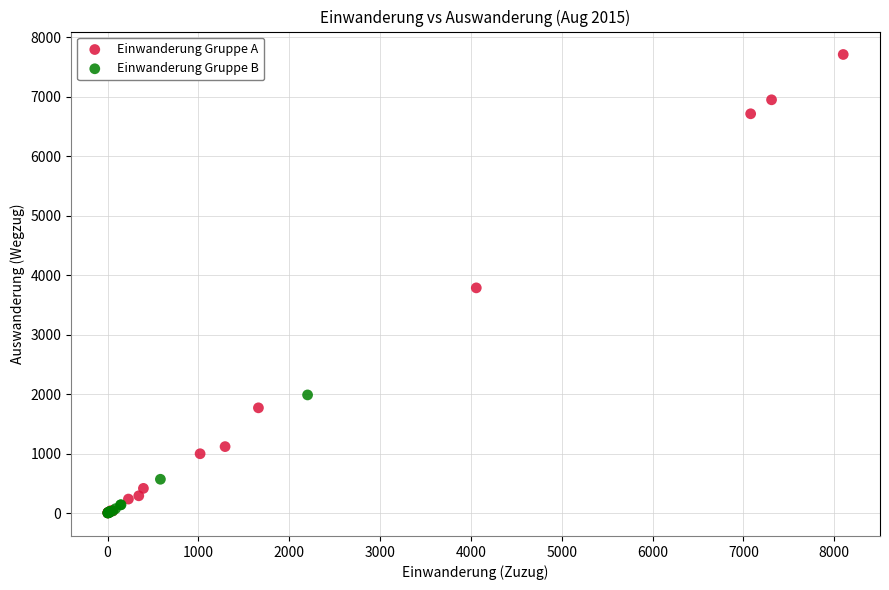

Which series has the largest Y range (max minus min)?

Einwanderung Gruppe A